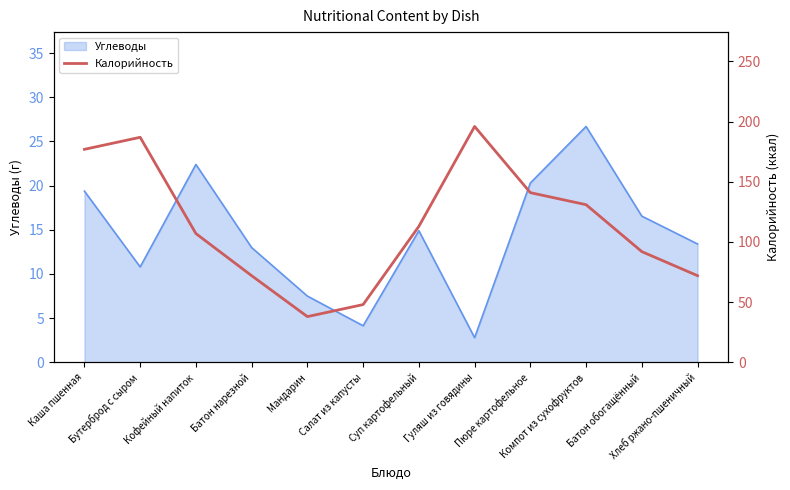

The chart shows a value of 296 at Гуляш из говядины. True or false?

False